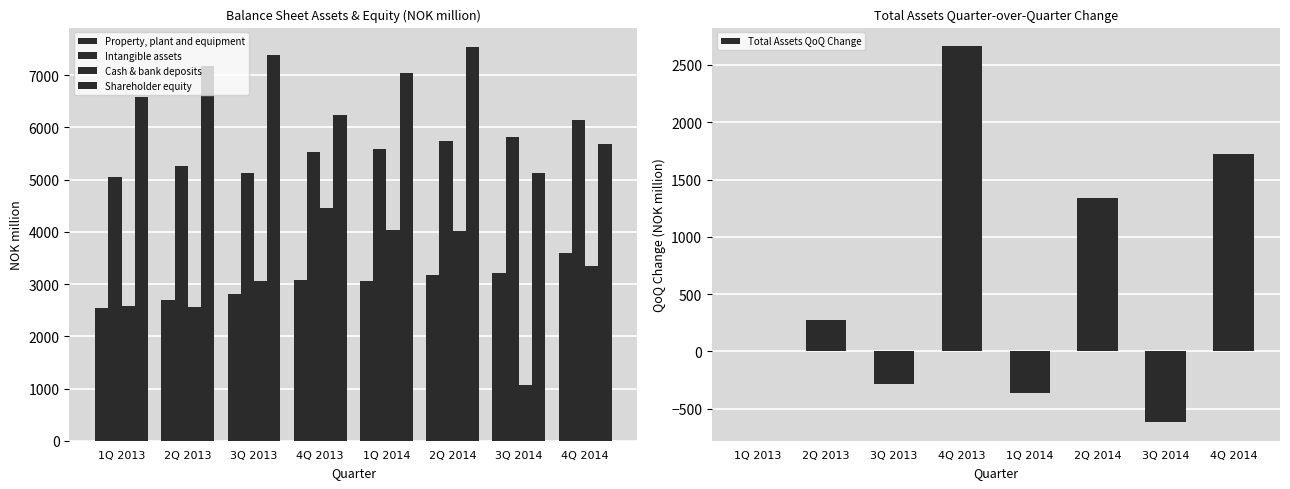

Reading right to left, extract all data points from this chart.

Property, plant and equipment: 4Q 2014=3603.1	3Q 2014=3203.4	2Q 2014=3180.1	1Q 2014=3067.3	4Q 2013=3072.4	3Q 2013=2813.5	2Q 2013=2691.0	1Q 2013=2538.7
Intangible assets: 4Q 2014=6143.2	3Q 2014=5810.0	2Q 2014=5730.9	1Q 2014=5584.6	4Q 2013=5523.6	3Q 2013=5130.5	2Q 2013=5253.3	1Q 2013=5057.3
Cash & bank deposits: 4Q 2014=3339.3	3Q 2014=1063.6	2Q 2014=4008.7	1Q 2014=4041.5	4Q 2013=4463.4	3Q 2013=3055.2	2Q 2013=2559.6	1Q 2013=2577.3
Shareholder equity: 4Q 2014=5677.2	3Q 2014=5124.9	2Q 2014=7534.4	1Q 2014=7046.4	4Q 2013=6230.5	3Q 2013=7380.7	2Q 2013=7185.0	1Q 2013=6585.2
Total Assets QoQ Change: 4Q 2014=1727.1	3Q 2014=-615.0	2Q 2014=1338.4	1Q 2014=-358.1	4Q 2013=2662.0	3Q 2013=-286.3	2Q 2013=273.6	1Q 2013=0.0